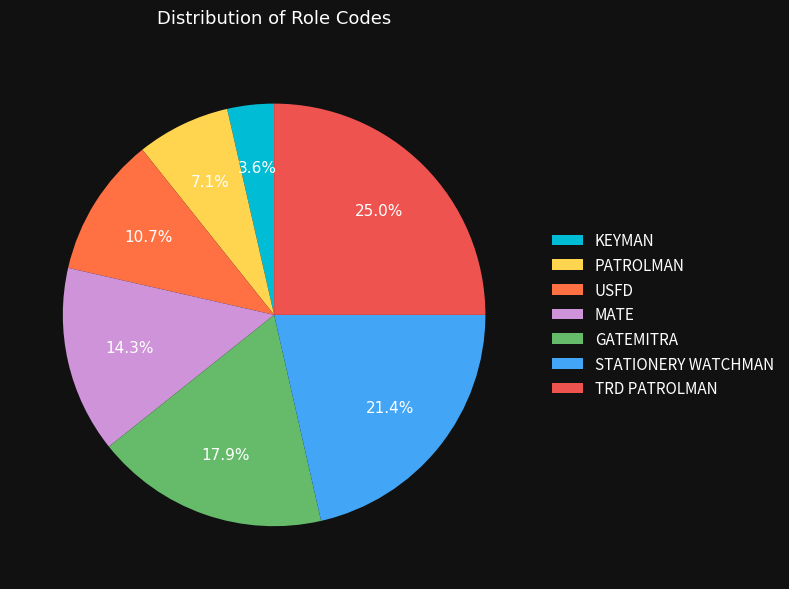

How many slices are in this pie chart?

7